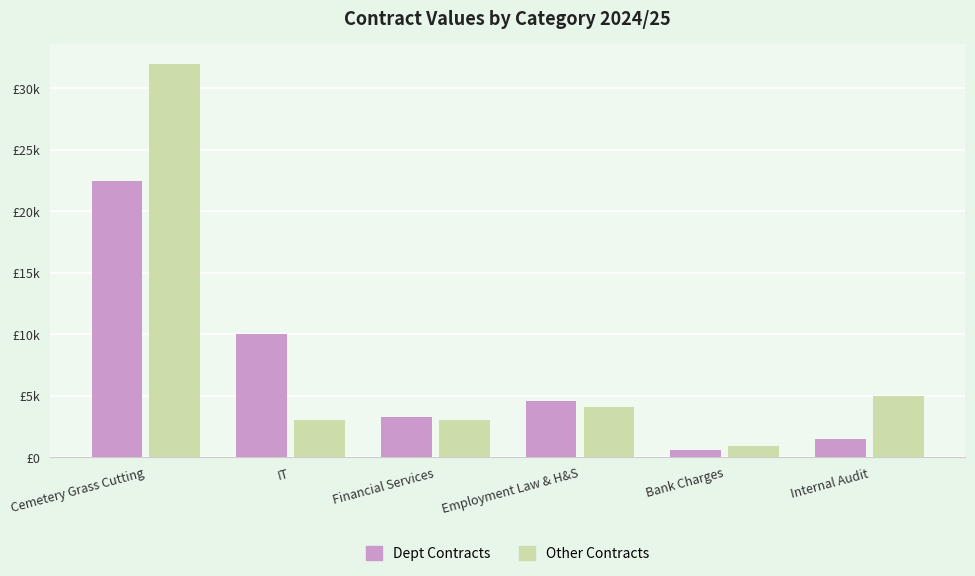

The value of Other Contracts at Internal Audit is 3288. True or false?

False